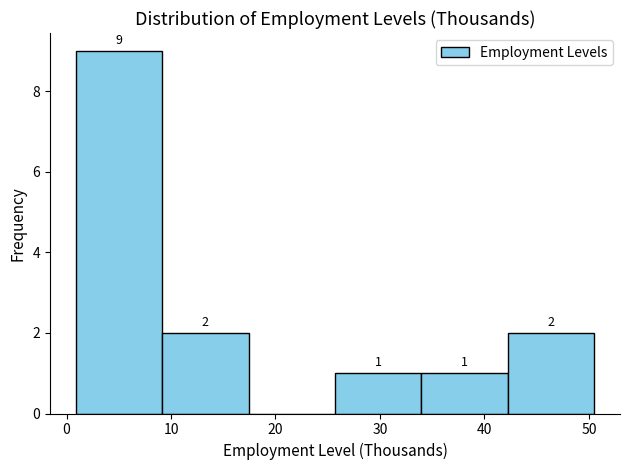

Over which range of the x-axis is the bar tallest?

1 to 9